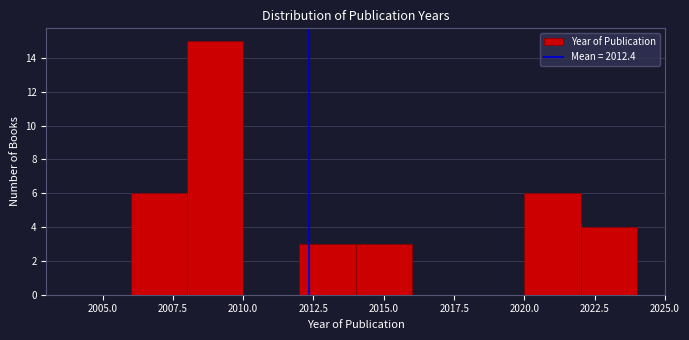

Reading left to right, list every bar in this chart as the range it spans on the x-axis followed by its height. The values are not printed on the chart, so give them approximately, as read against the axis.

2004 to 2006: 0
2006 to 2008: 6
2008 to 2010: 15
2010 to 2012: 0
2012 to 2014: 3
2014 to 2016: 3
2016 to 2018: 0
2018 to 2020: 0
2020 to 2022: 6
2022 to 2024: 4